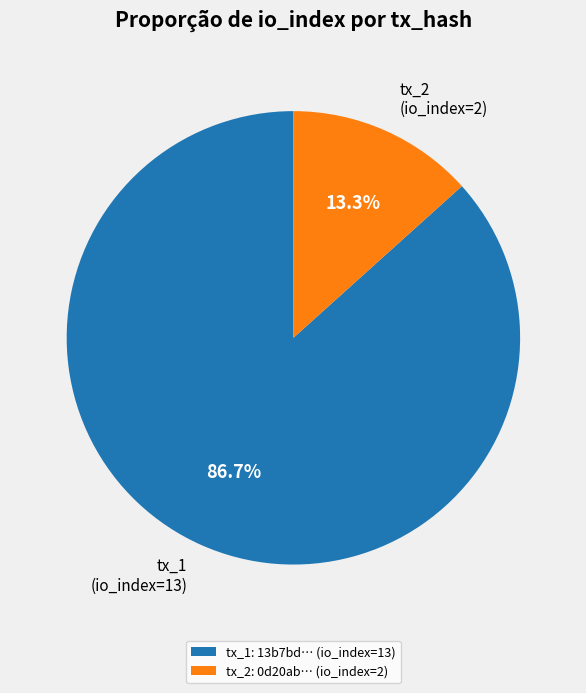

Which slice is the largest?

tx_1